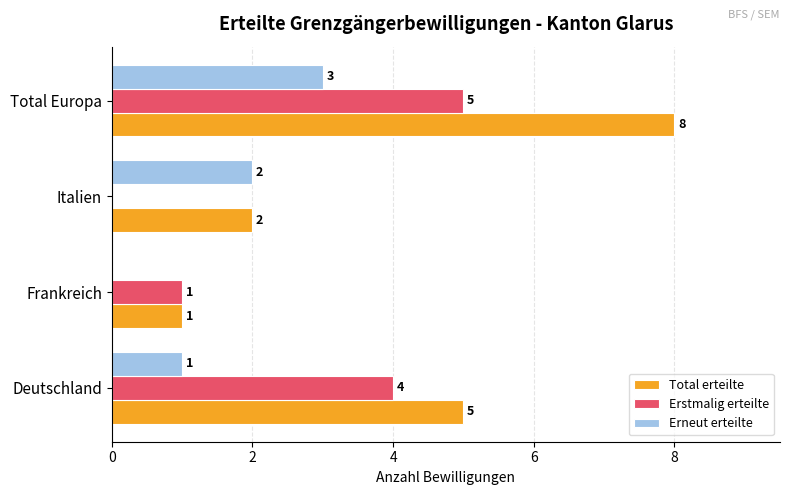

What is the greatest value displayed?

8